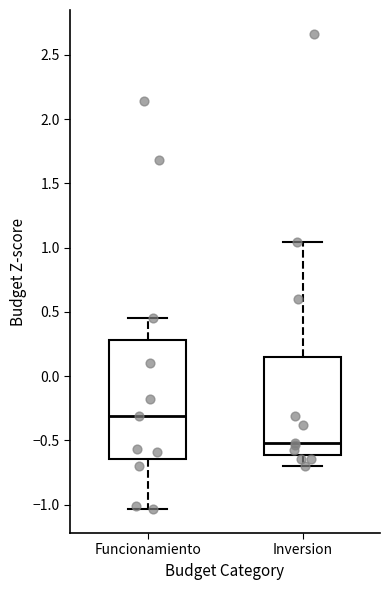

Reading left to right, transcribe this box plot: for each box, give where its median line is, the range the box spans, and where its two whiskers end, as read against the y-axis. The values are not printed on the chart, so give them approximately, as read against the axis.

Funcionamiento: median -0.30, box -0.65 to 0.30, whiskers -1.05 to 0.45
Inversion: median -0.50, box -0.60 to 0.15, whiskers -0.70 to 1.05